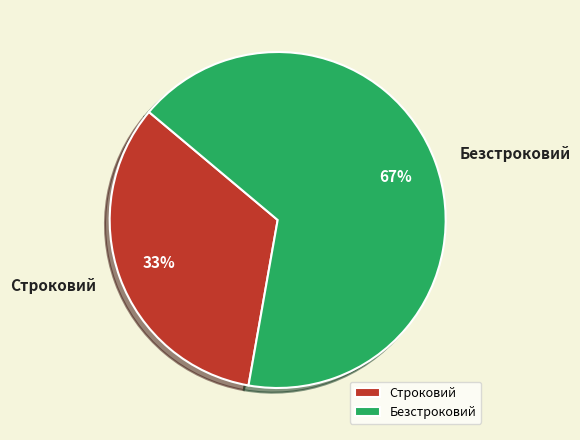

Between Безстроковий and Строковий, which is larger?

Безстроковий